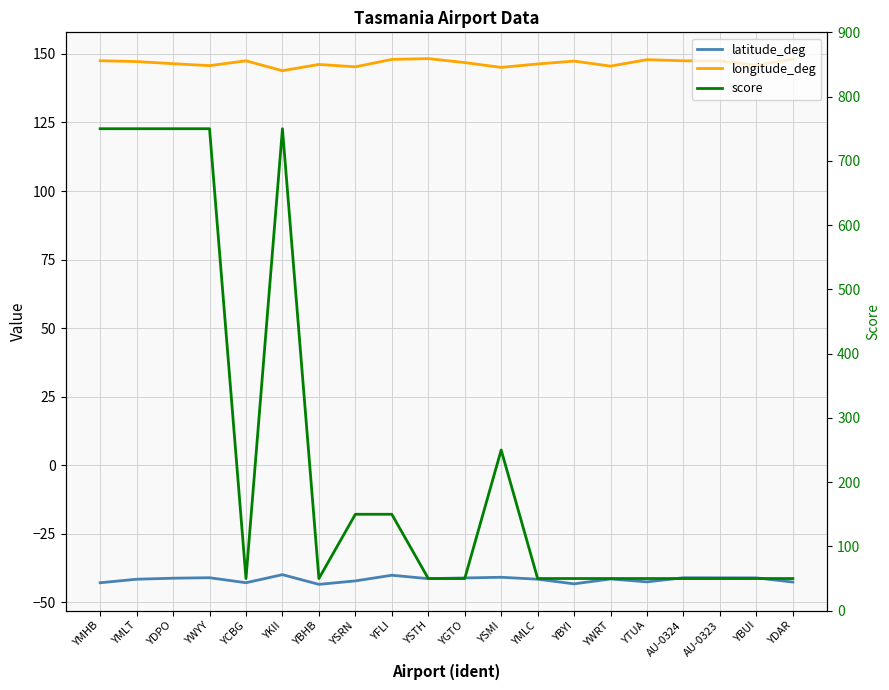

Between YGTO and YDAR, which series saw the biggest shift?

latitude_deg